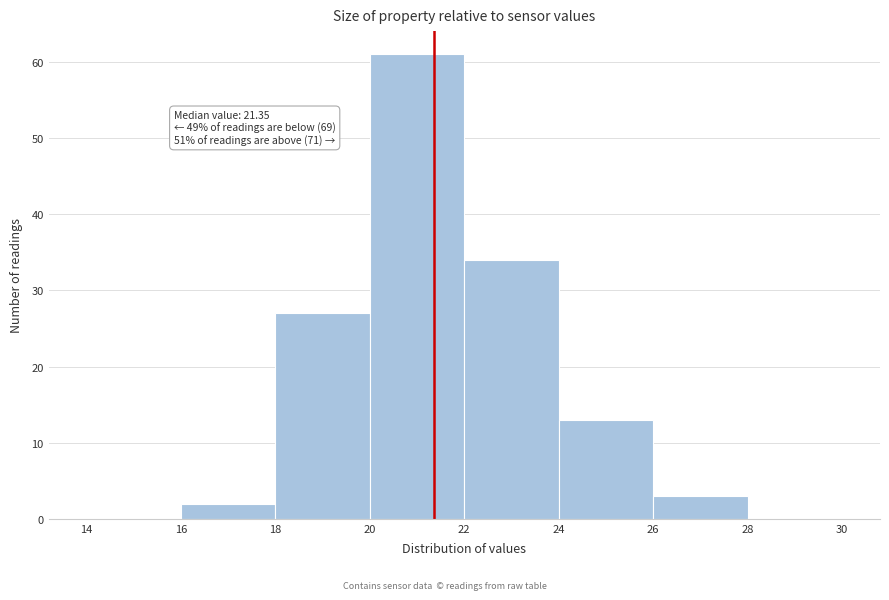

Which range on the x-axis has the tallest bar?

20 to 22